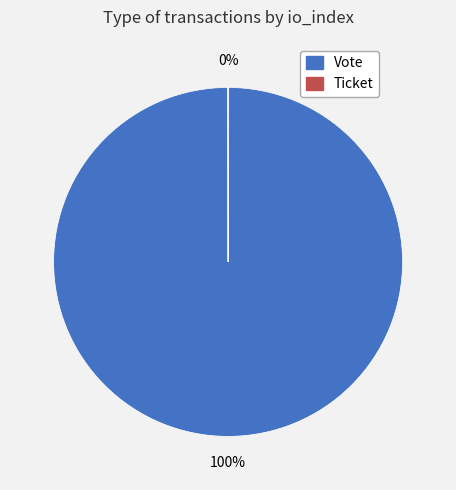

To the nearest percent, what percentage of the pie is Vote?

100%